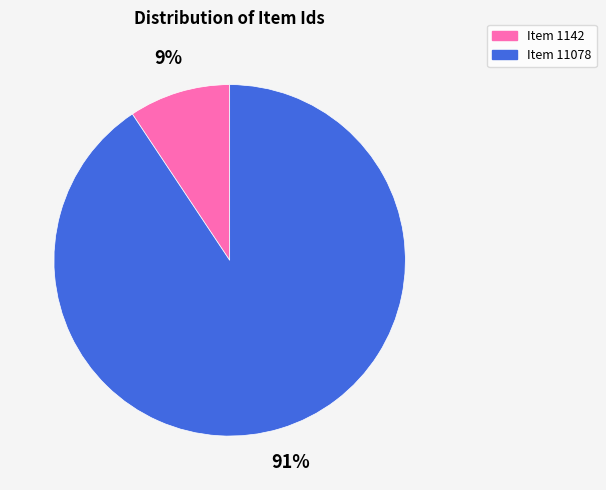

To the nearest percent, what portion does Item 1142 represent?

9%